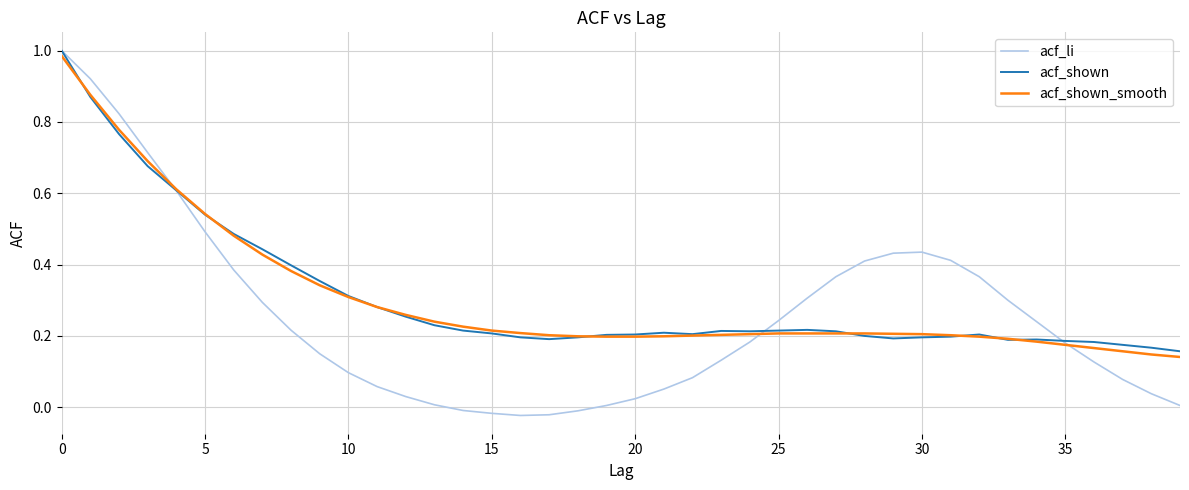

Which series has the largest range (max minus min)?

acf_li